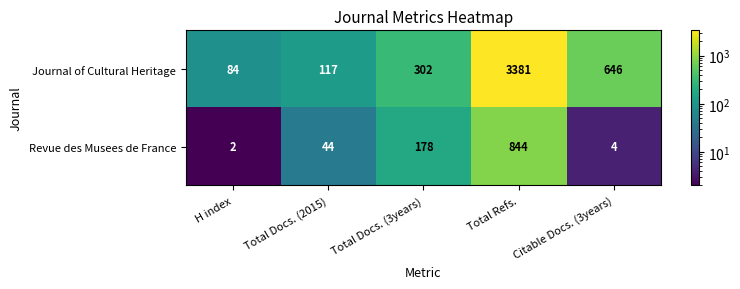

How many data points does each series have?

5